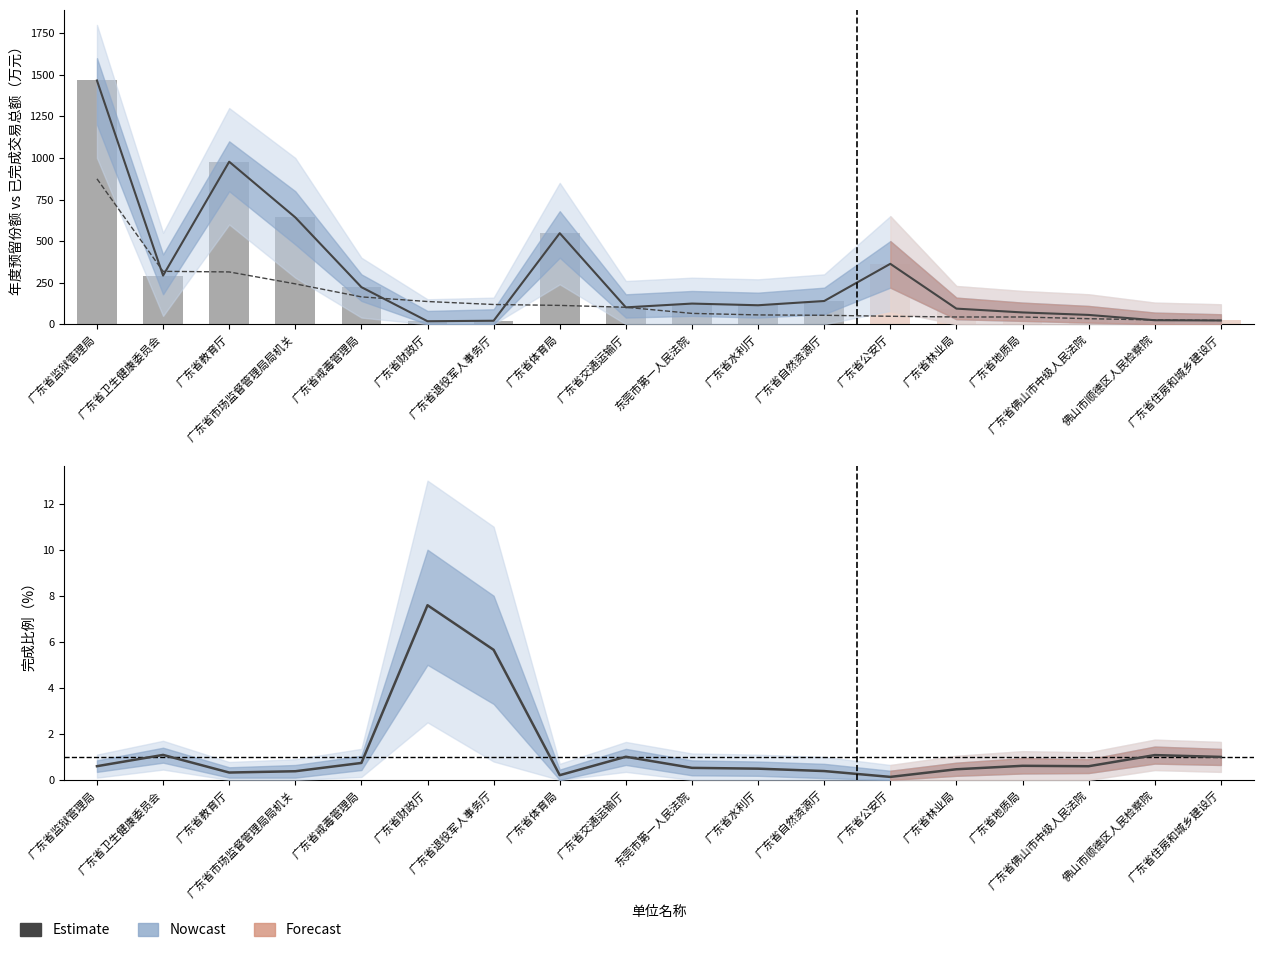

What is the difference between the second highest and minimum values in the 已完成交易总额 series?

295.5